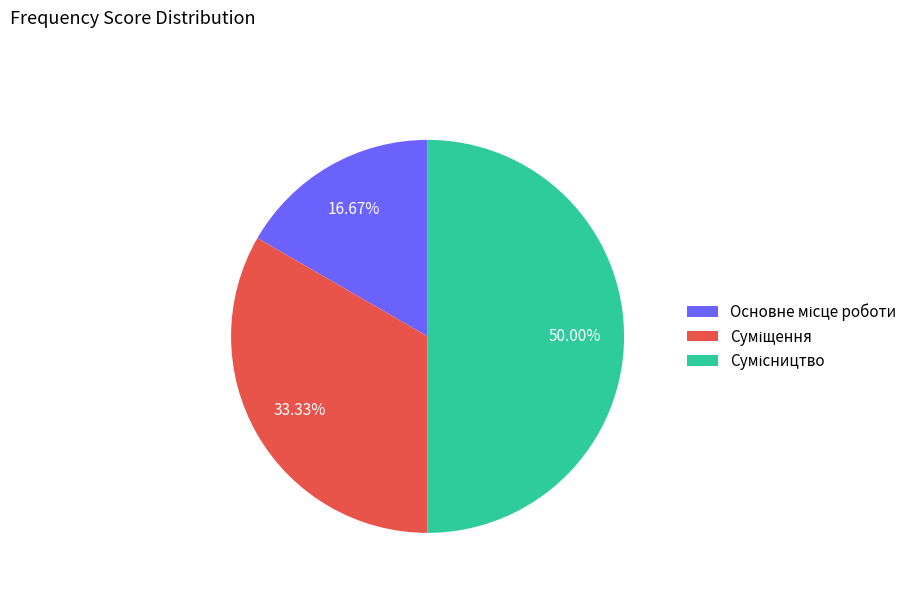

What is the largest slice in the pie chart?

Сумісництво